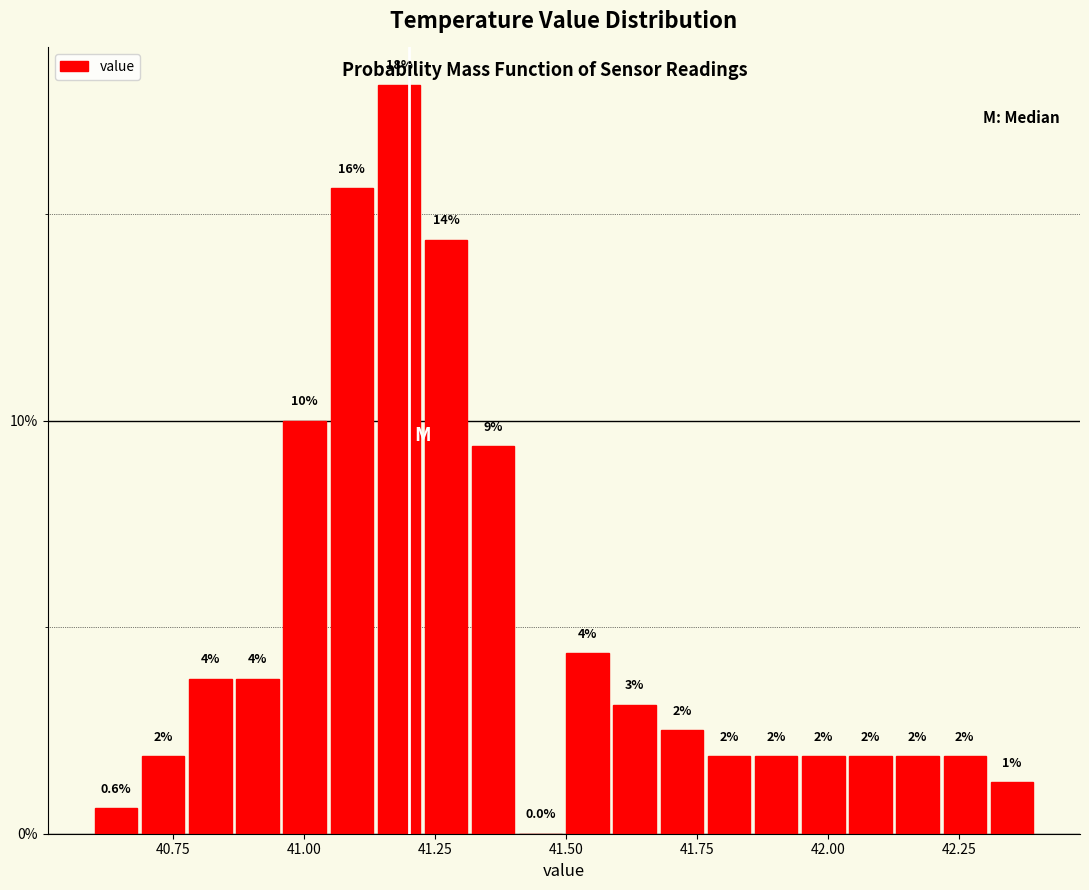

Around what value on the x-axis is the tallest bar? Give the approximate position of its centre, as read against the axis.

41.20